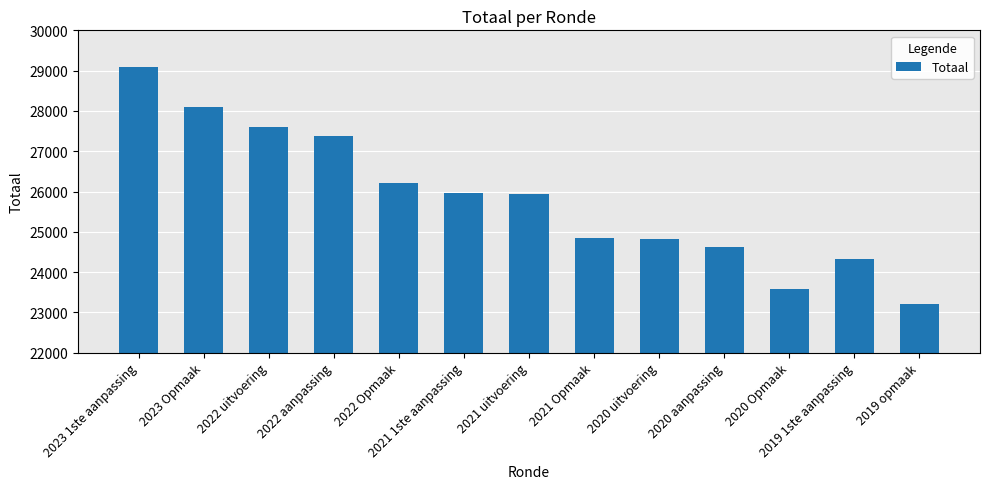

What position from the left is 2023 Opmaak?

2